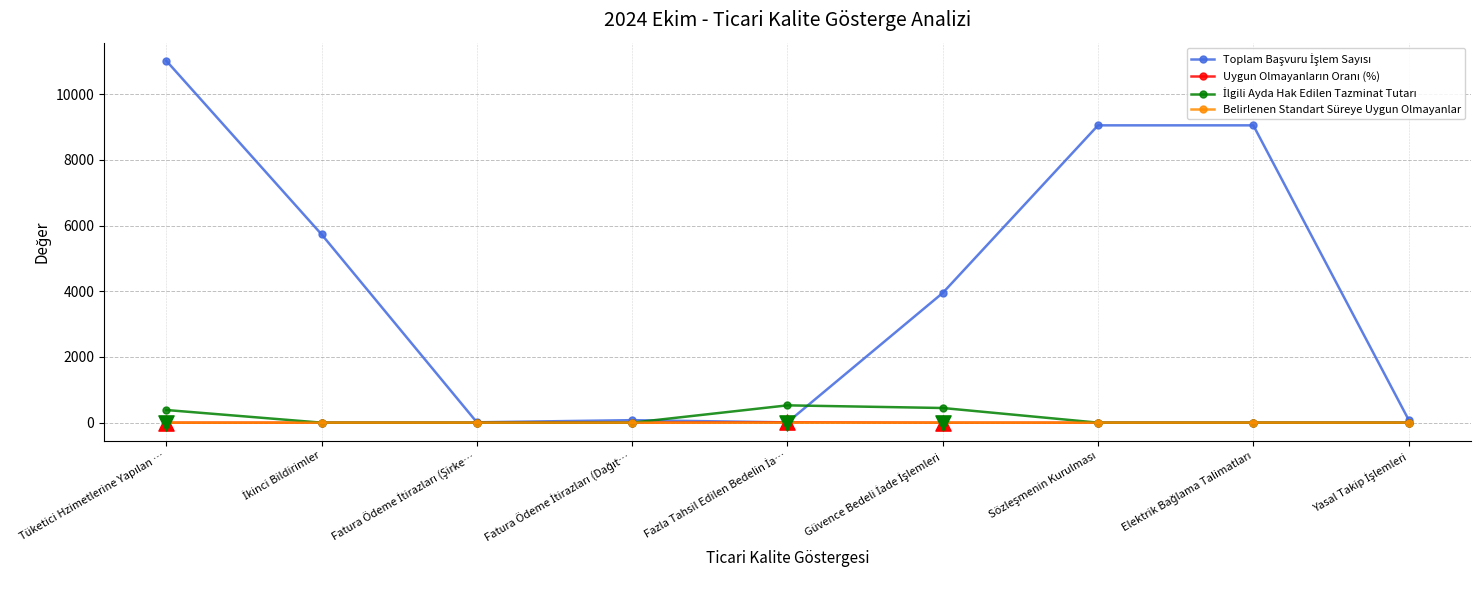

What is the total value across all series at Fatura Ödeme İtirazları (Şirke…?

11.0